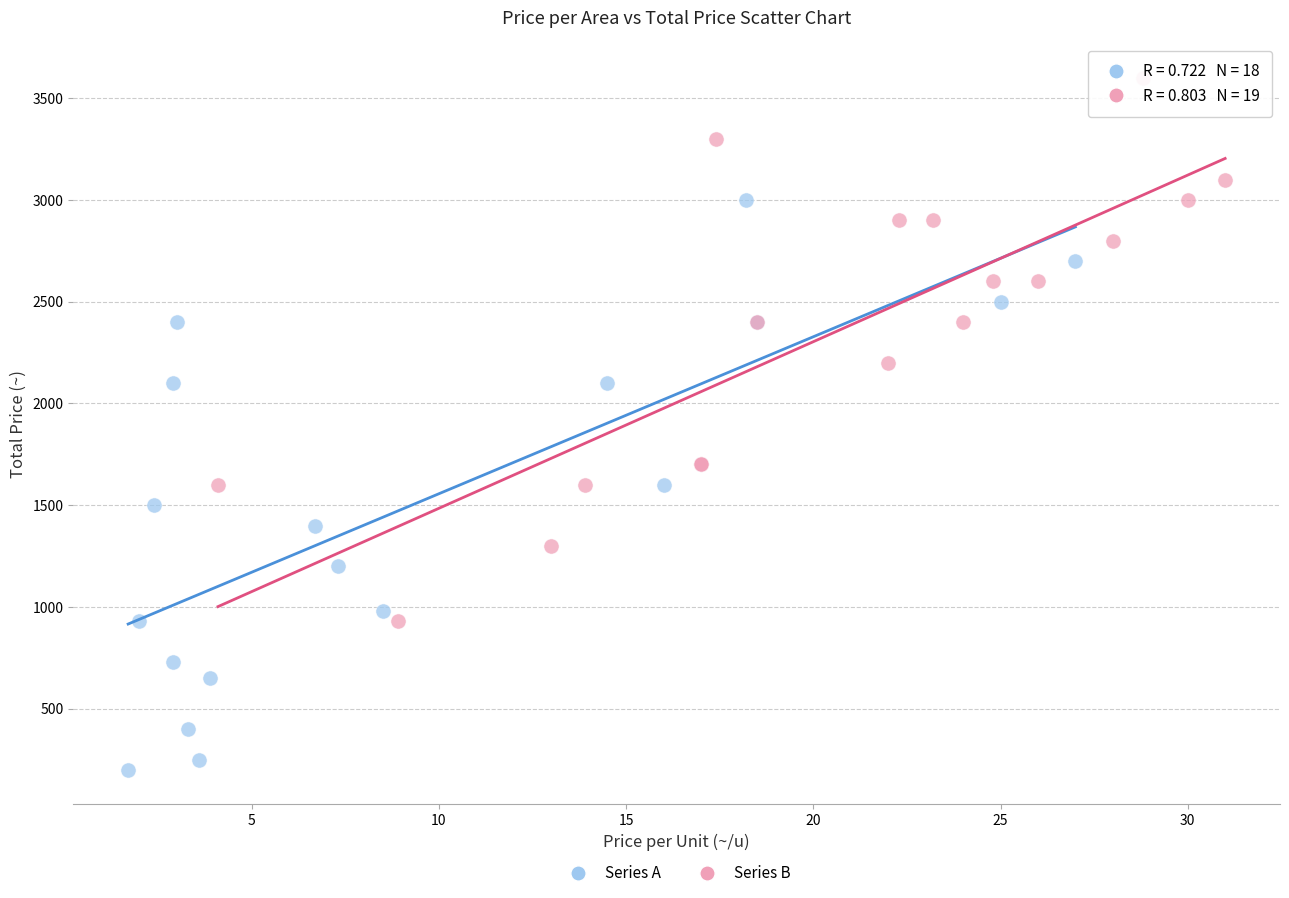

Which series contains the highest Y value?

Series B